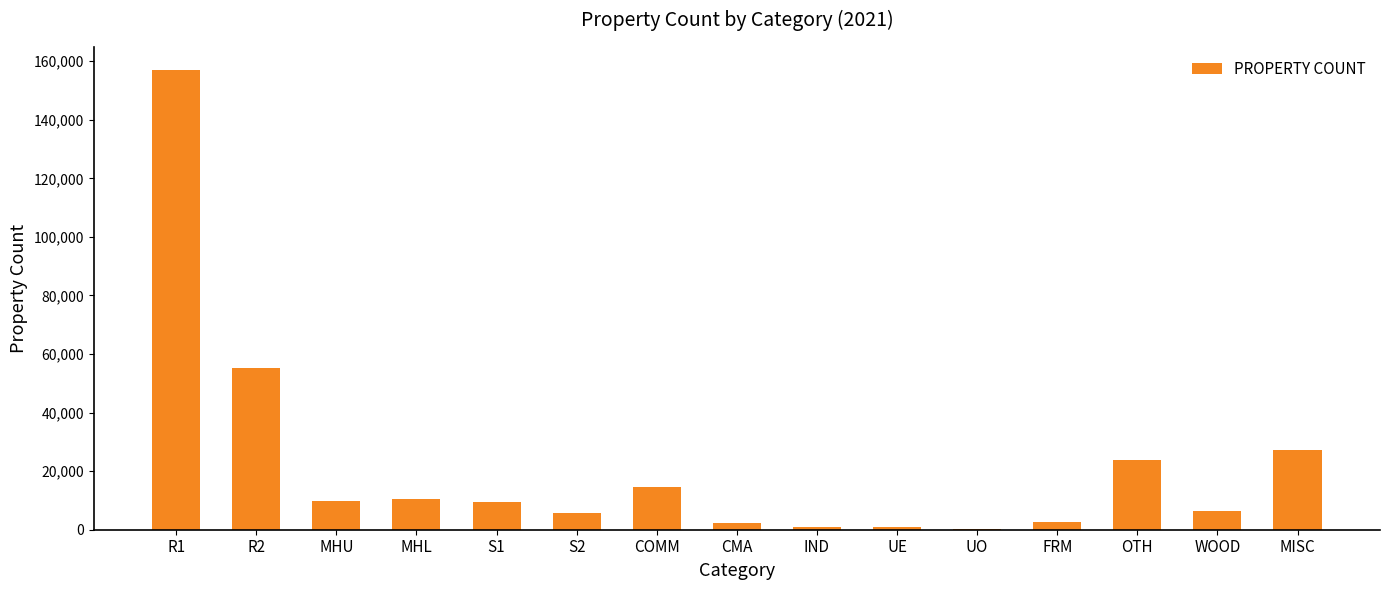

Is it true that the value at S1 is 9436?

True